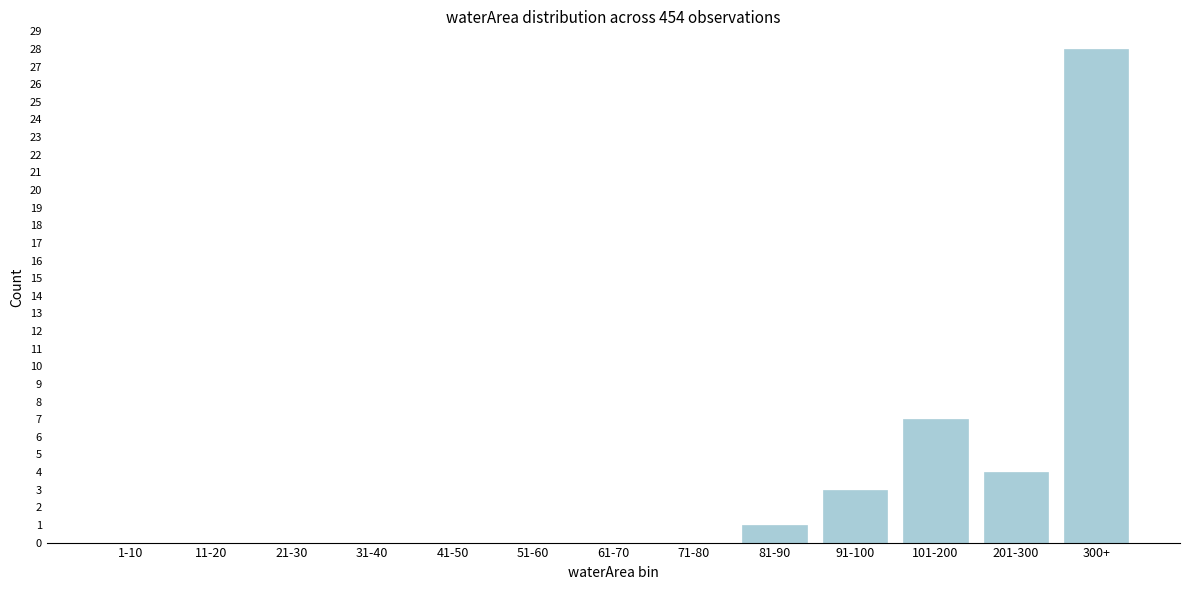

Reading left to right, transcribe all the data shown in this chart.

1-10=0	11-20=0	21-30=0	31-40=0	41-50=0	51-60=0	61-70=0	71-80=0	81-90=1	91-100=3	101-200=7	201-300=4	300+=28